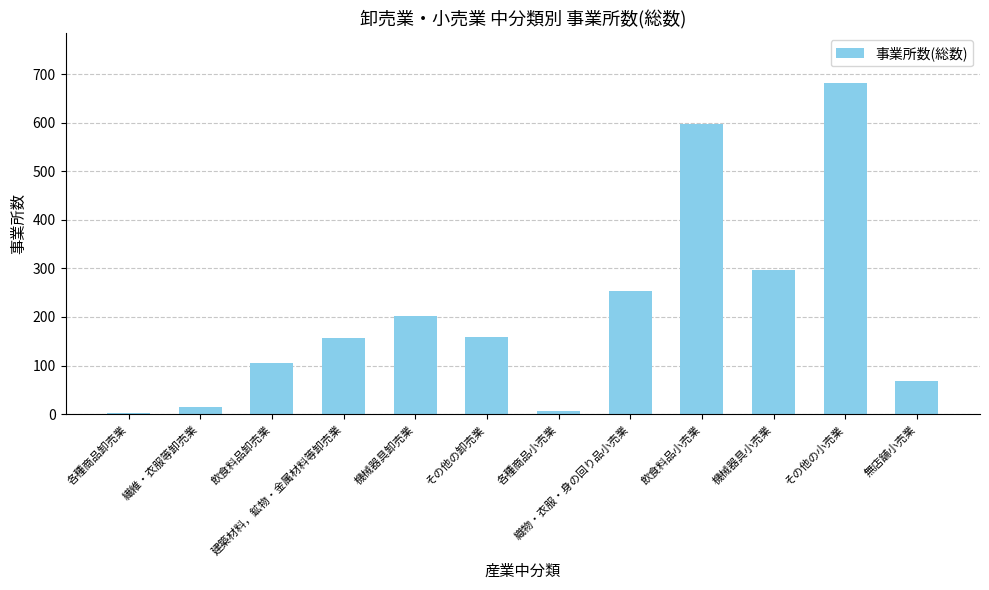

True or false: the data shows 7 at 各種商品小売業.

True